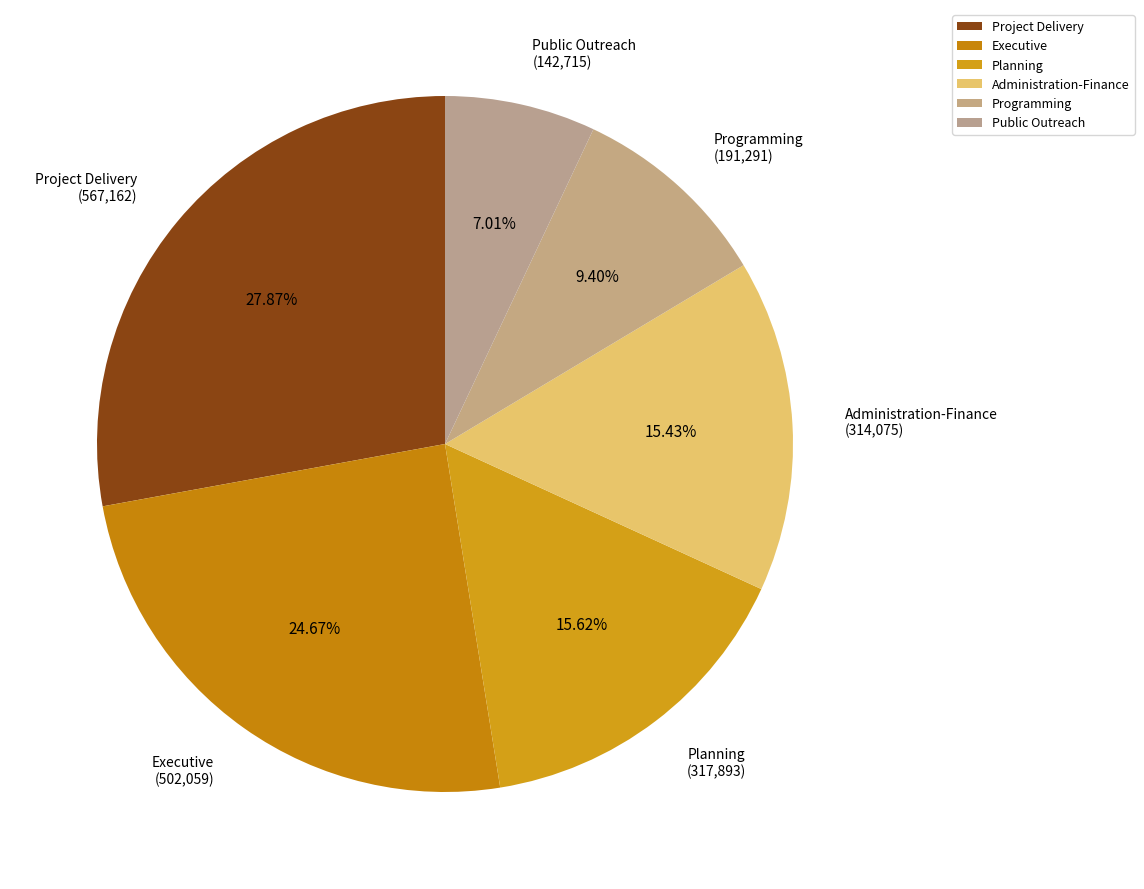

To the nearest percent, what portion does Programming represent?

9%